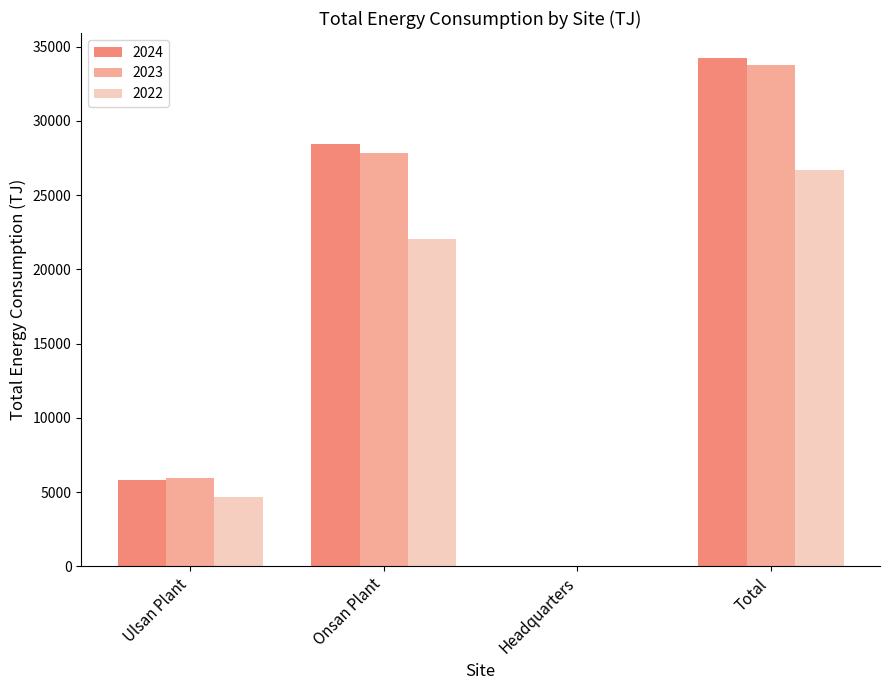

What is the maximum value for 2024?

34203.1